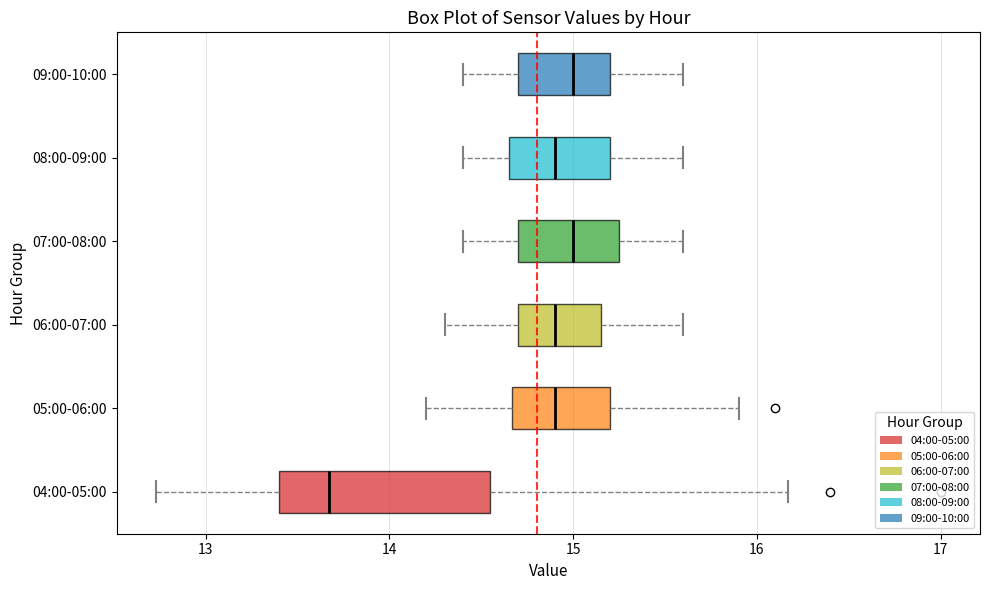

Reading bottom to top, read every box against the x-axis: the position of its median line, the range the box covers, and the ends of its whiskers. The values are not printed on the chart, so give them approximately, as read against the axis.

04:00-05:00: median 13.7, box 13.4 to 14.6, whiskers 12.7 to 16.2
05:00-06:00: median 14.9, box 14.7 to 15.2, whiskers 14.2 to 15.9
06:00-07:00: median 14.9, box 14.7 to 15.2, whiskers 14.3 to 15.6
07:00-08:00: median 15.0, box 14.7 to 15.3, whiskers 14.4 to 15.6
08:00-09:00: median 14.9, box 14.7 to 15.2, whiskers 14.4 to 15.6
09:00-10:00: median 15.0, box 14.7 to 15.2, whiskers 14.4 to 15.6